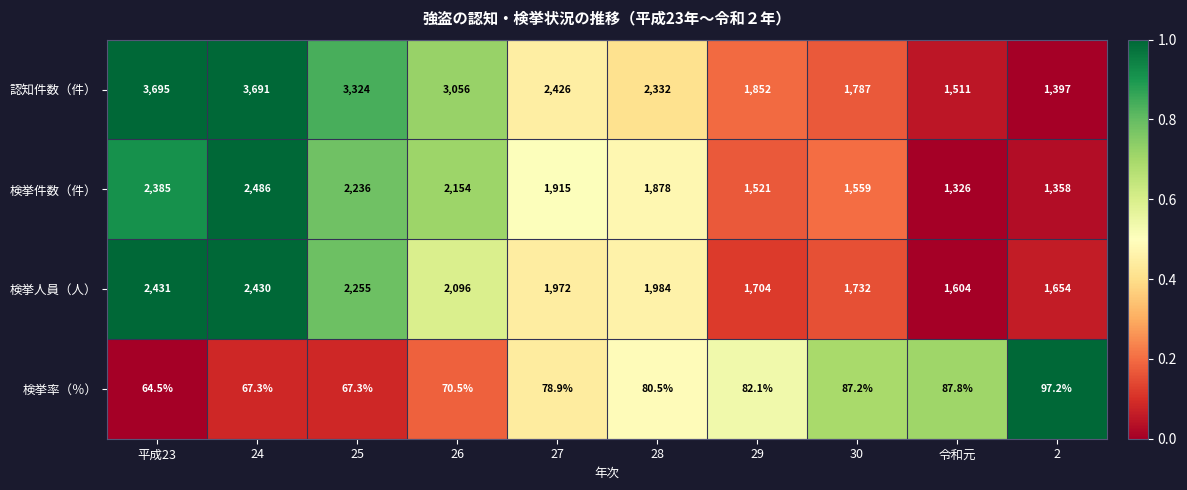

Which series has the largest total across all categories?

認知件数（件）